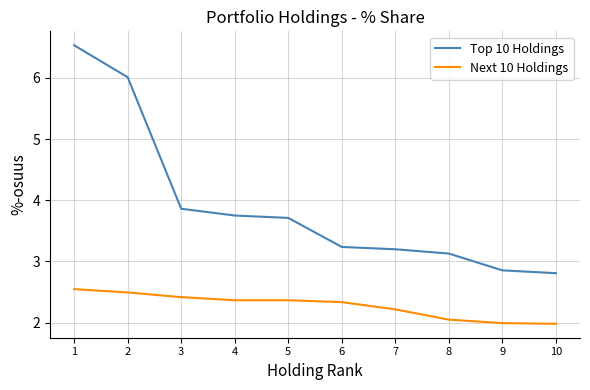

What is the average value of the Top 10 Holdings series?

3.9